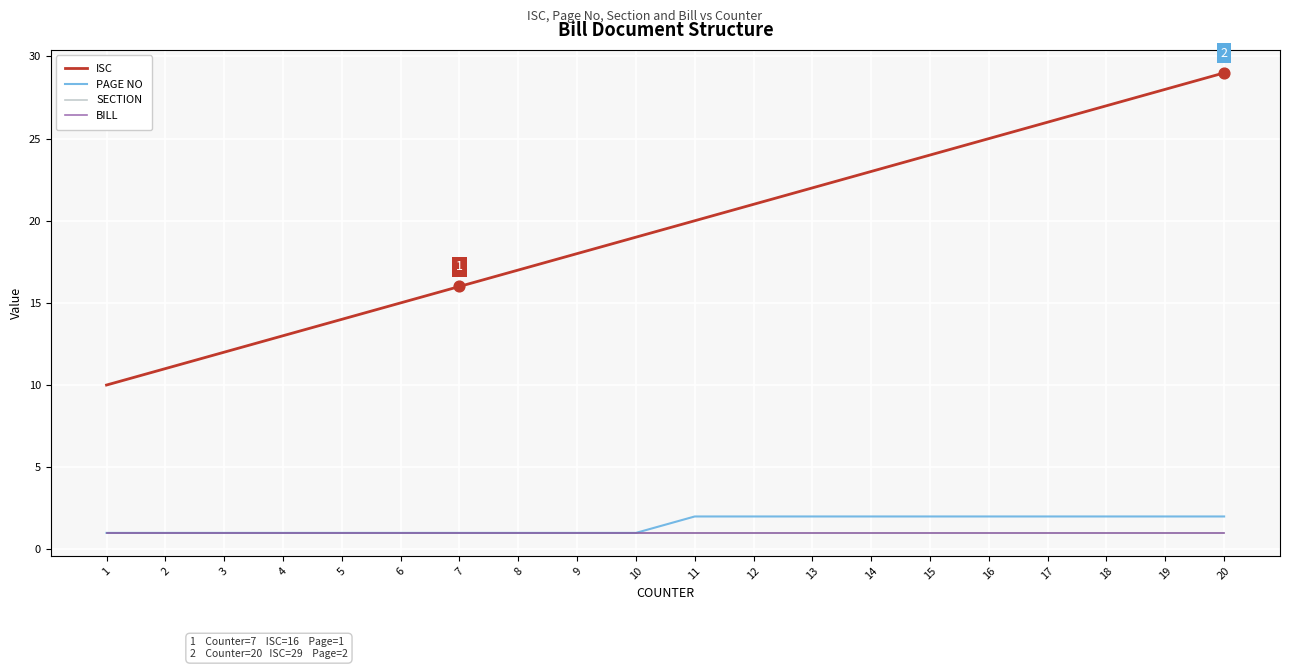

Which series has the largest total across all categories?

ISC